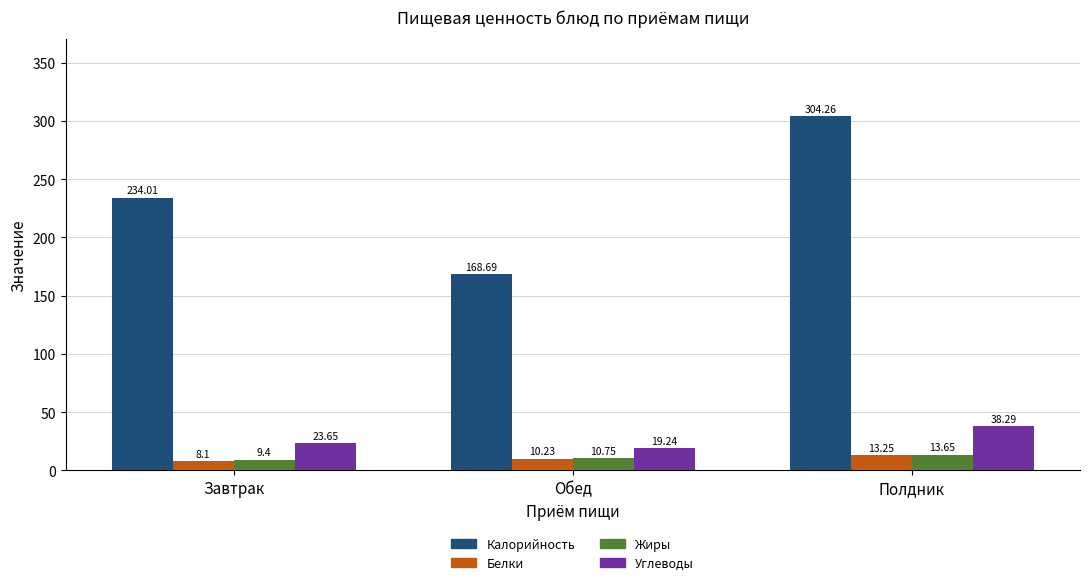

At Полдник, list the series in order from largest to smallest.

Калорийность, Углеводы, Жиры, Белки